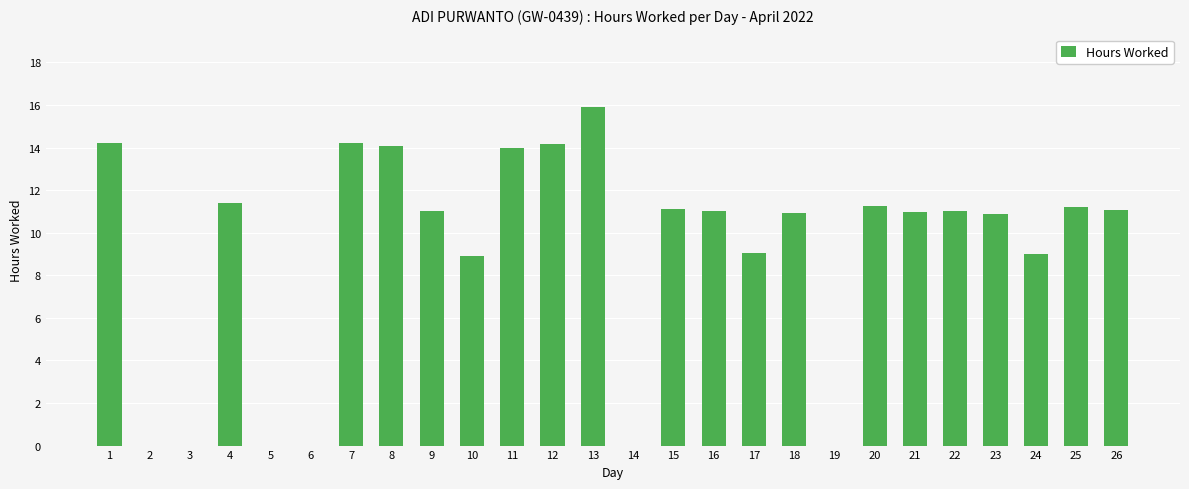

Read the value at 17.

9.0